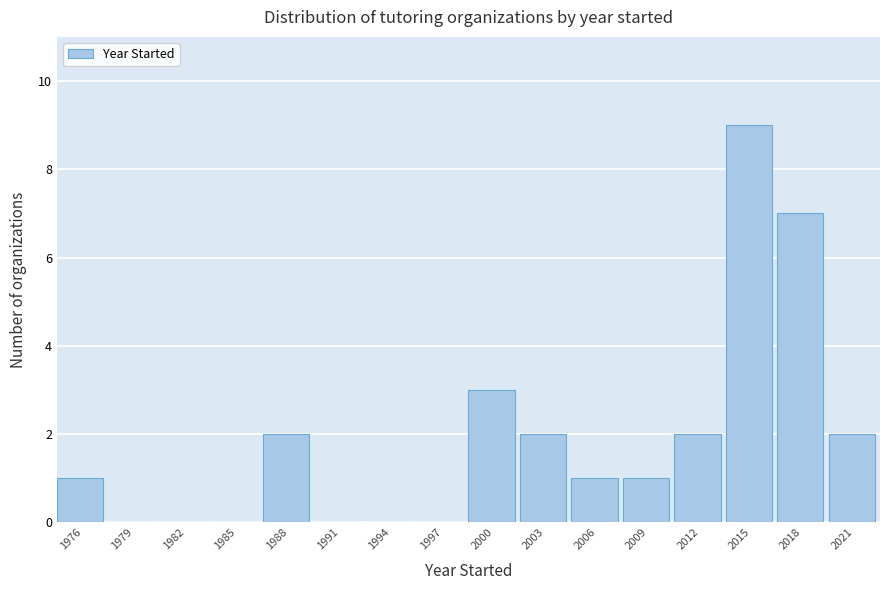

Reading right to left, what are all the values shown in this chart?

2021=2	2018=7	2015=9	2012=2	2009=1	2006=1	2003=2	2000=3	1997=0	1994=0	1991=0	1988=2	1985=0	1982=0	1979=0	1976=1